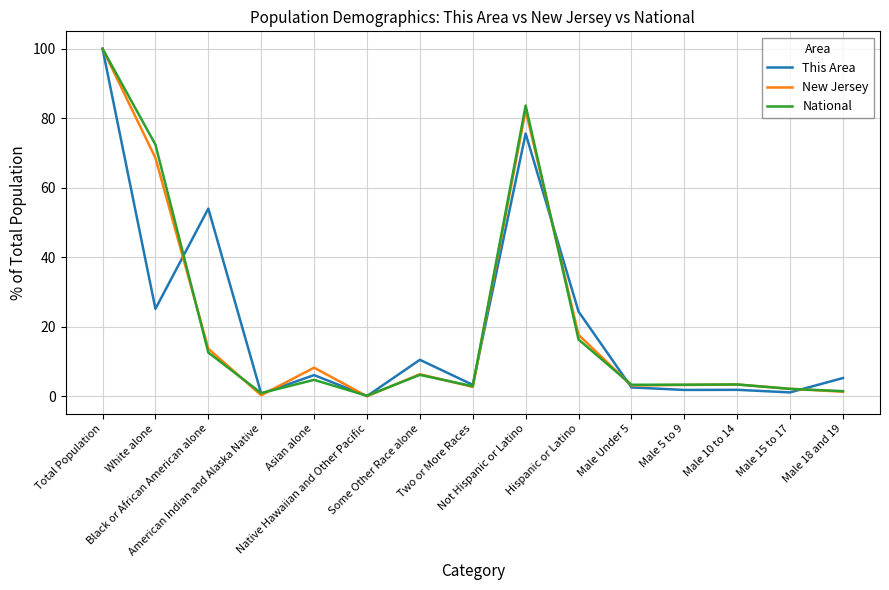

At which category does This Area reach its first local peak?

Black or African American alone